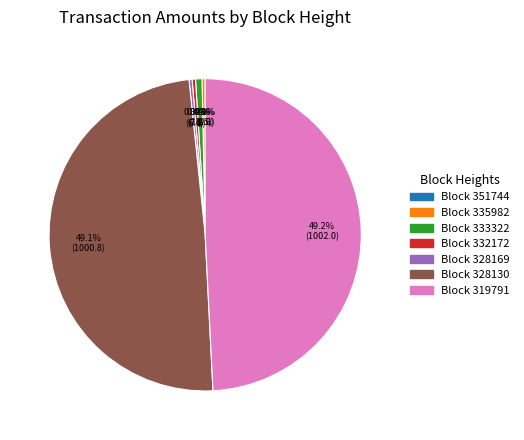

Is there any slice that represents more than half of the pie?

No